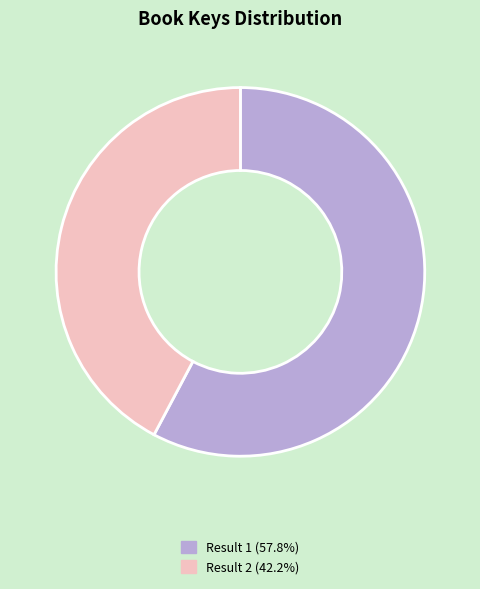

Is there a majority slice in this chart?

Yes